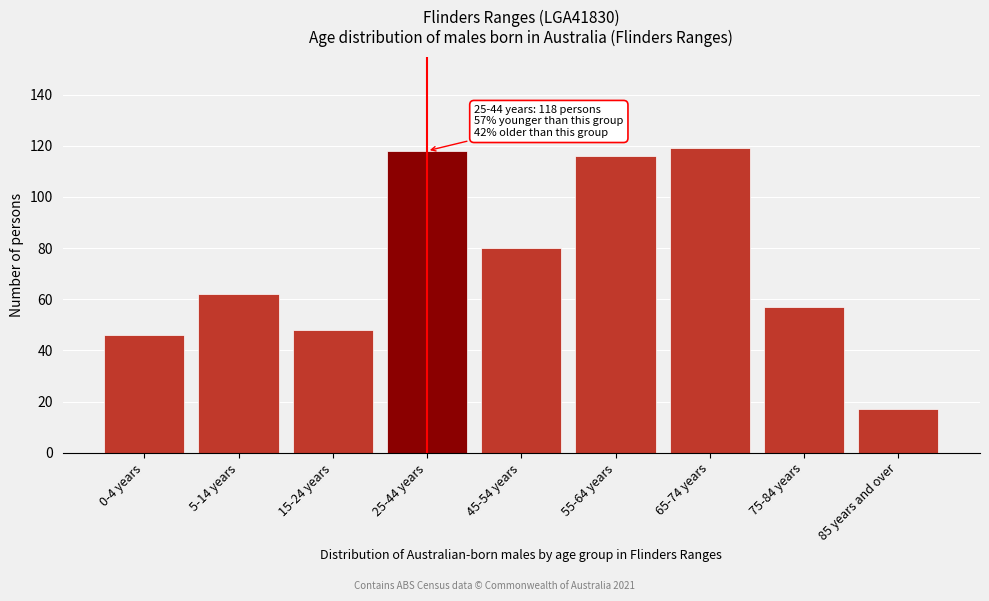

Reading left to right, list all the values displayed in this chart.

46	62	48	118	80	116	119	57	17